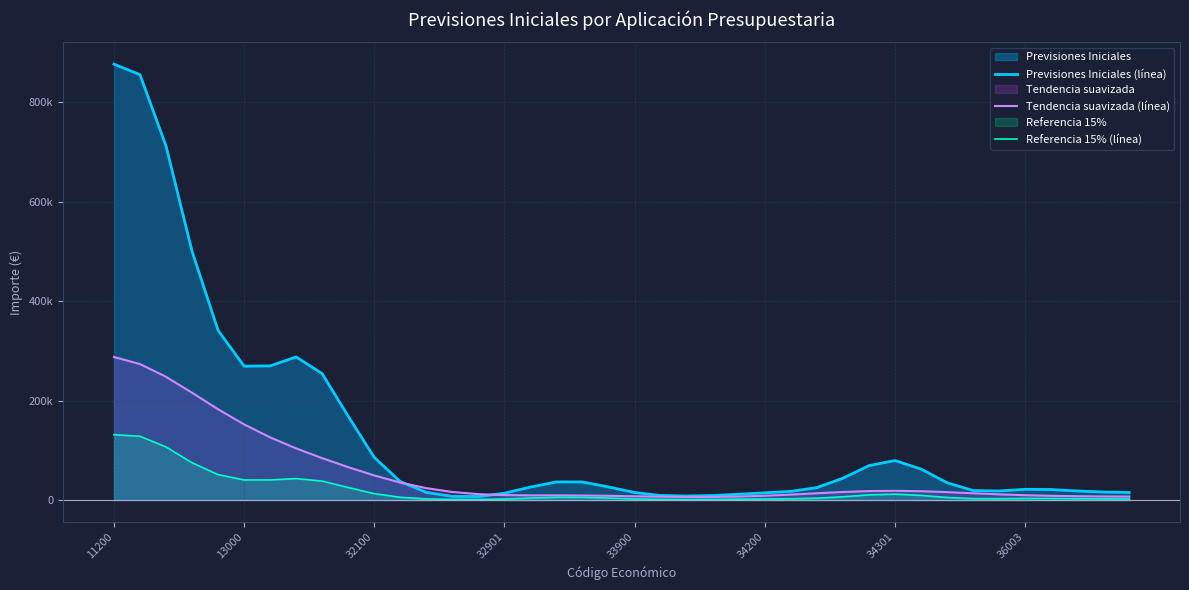

Rank the categories by Previsiones Iniciales (línea) value from lowest to highest.

14, 13, 22, 23, 21, 24, 15, 25, 20, 39, 12, 38, 26, 34, 37, 33, 36, 35, 27, 16, 19, 32, 18, 17, 11, 28, 31, 29, 30, 10, 9, 8, 34200, 34301, 36003, 33900, 32901, 32100, 13000, 11200